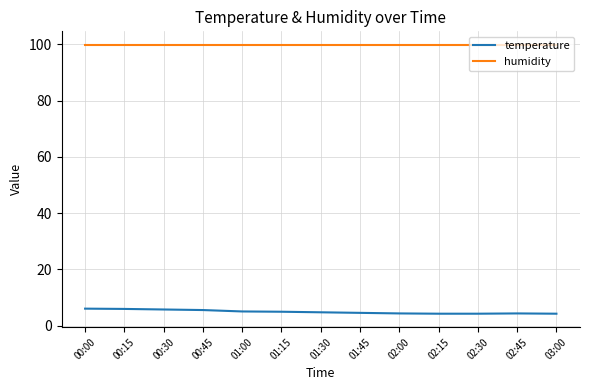

At how many categories does at least one series exceed 80?

13